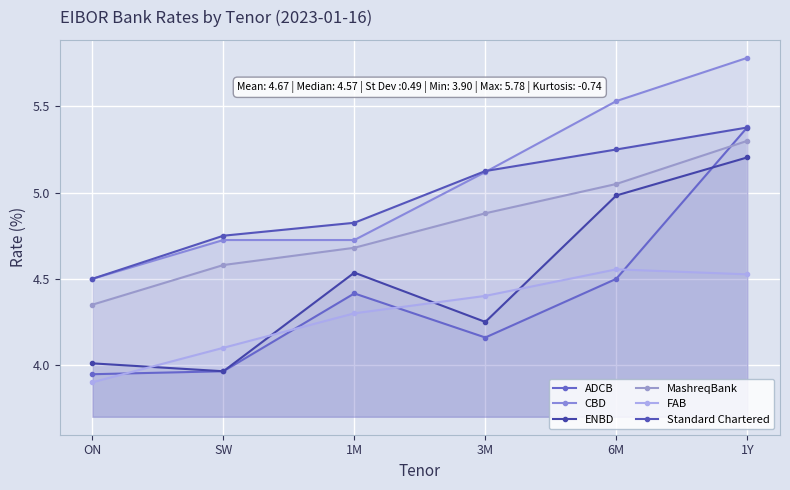

True or false: ADCB and Standard Chartered cross at least once.

True